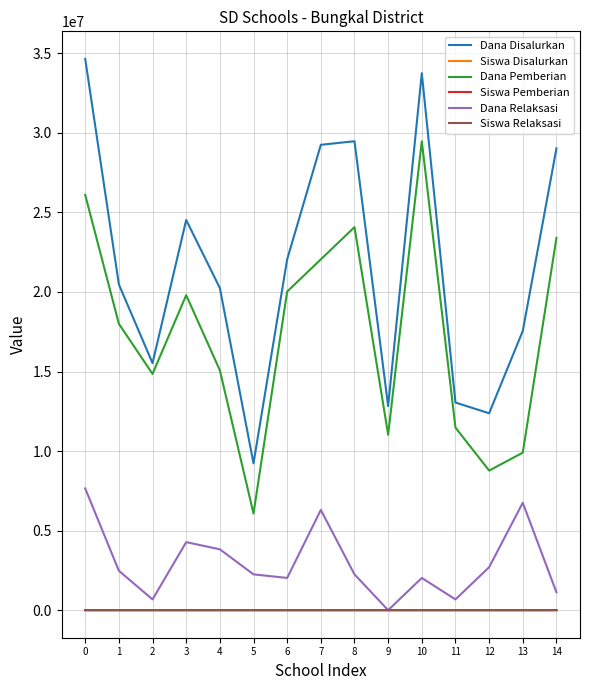

Which series has the largest total across all categories?

Dana Disalurkan